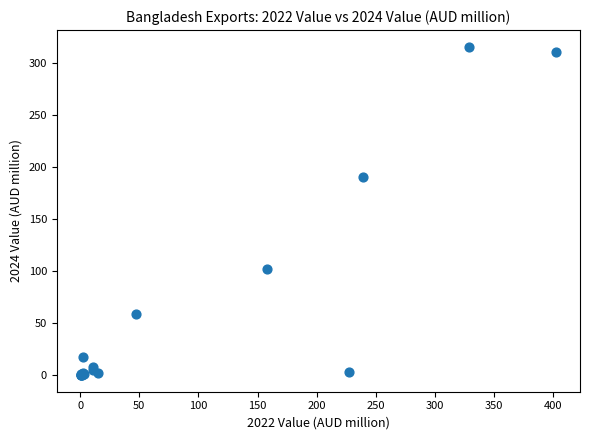

What Y value in the scatter plot is closest to 158?

190.9